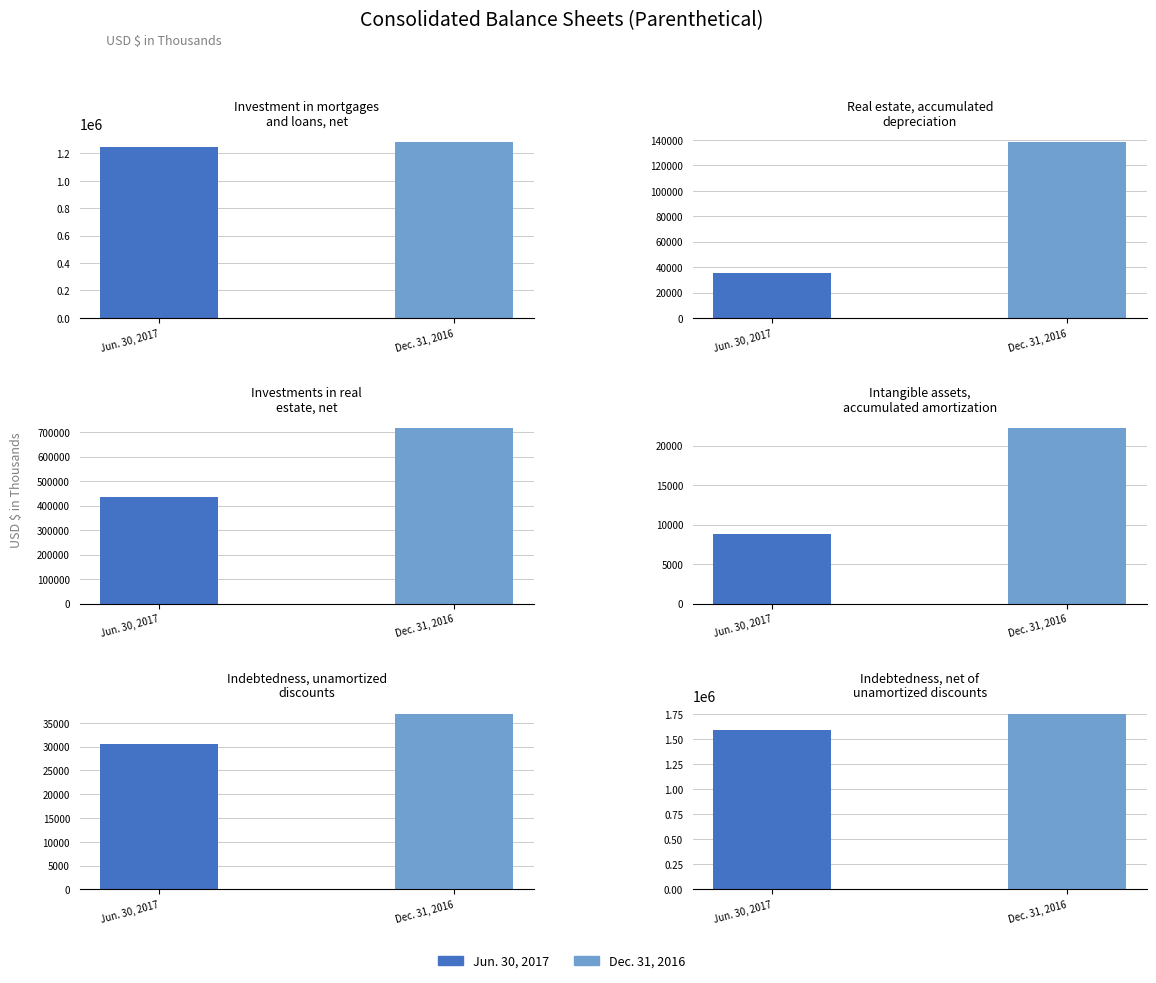

Rank the categories by Jun. 30, 2017 value from highest to lowest.

Indebtedness, net of
unamortized discounts, Investment in mortgages
and loans, net, Investments in real
estate, net, Real estate, accumulated
depreciation, Indebtedness, unamortized
discounts, Intangible assets,
accumulated amortization